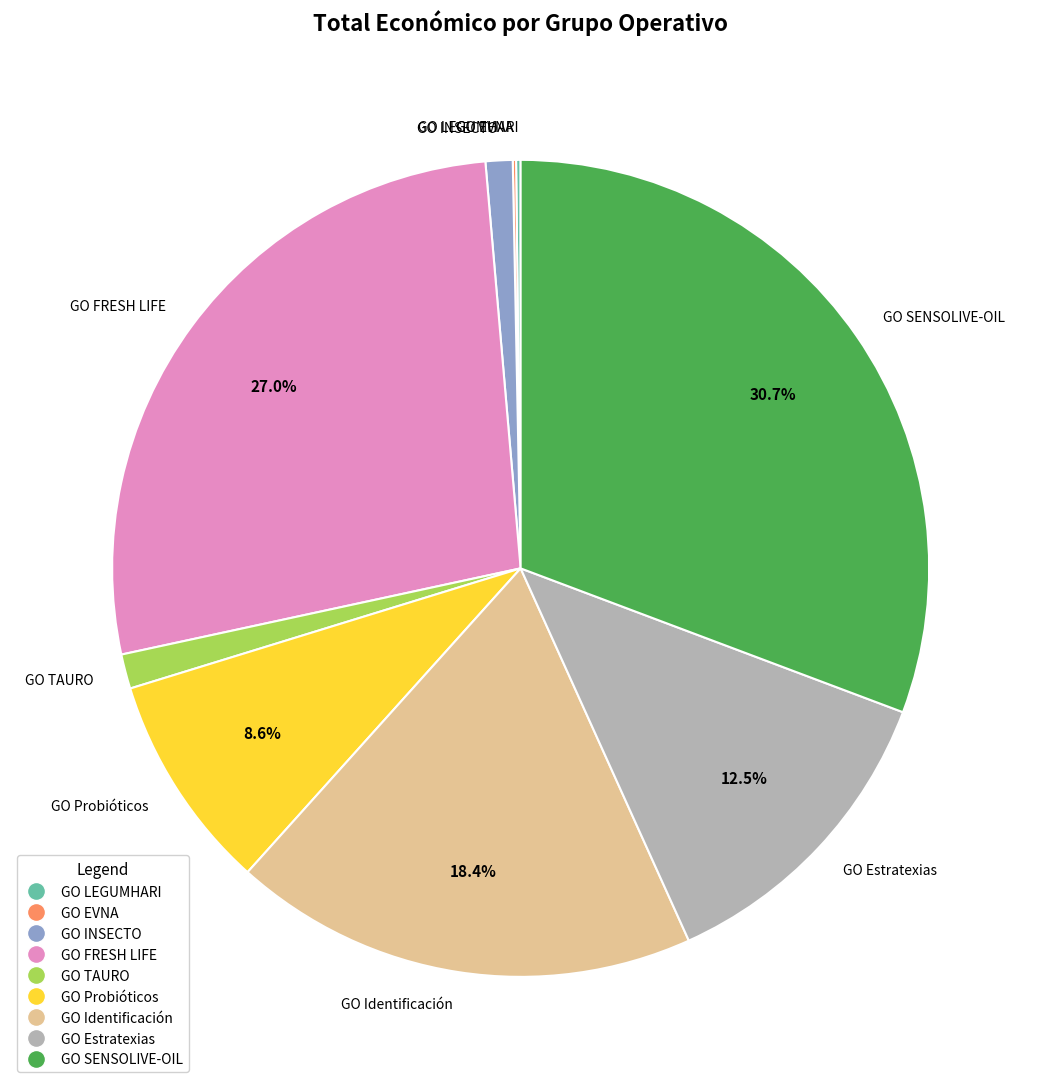

Which has a higher value, GO TAURO or GO SENSOLIVE-OIL?

GO SENSOLIVE-OIL